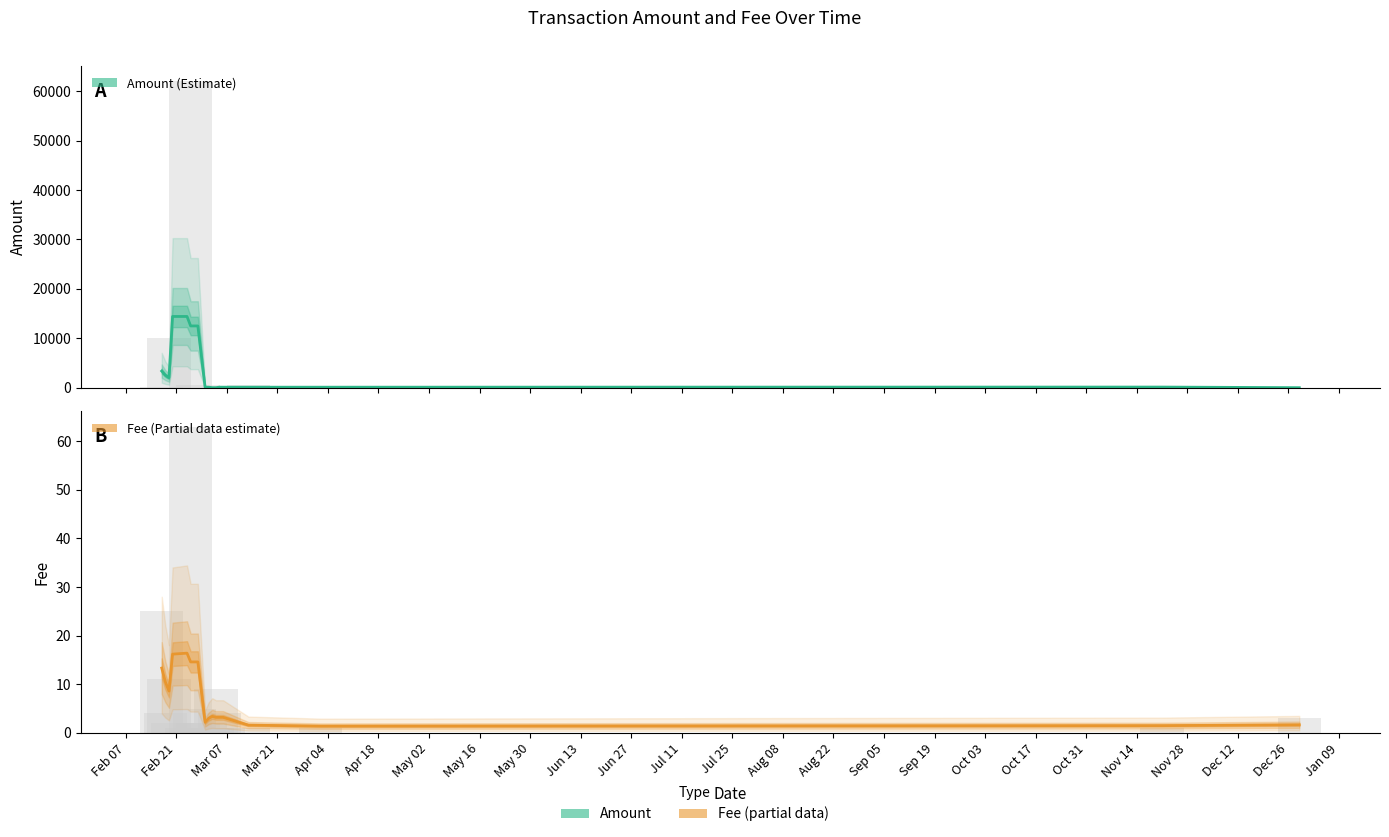

The value of Amount at Sep 05 is 178.6. True or false?

False